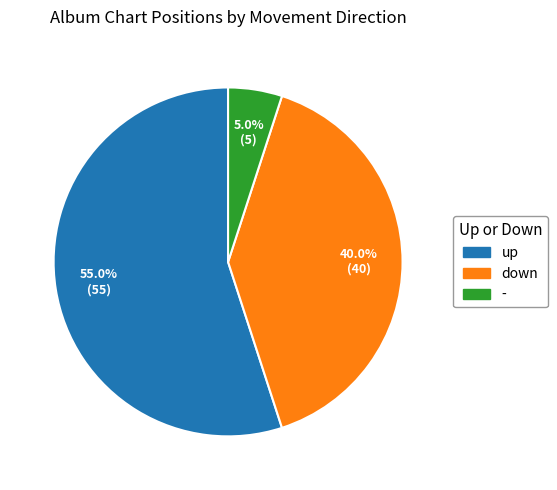

How many segments does this pie chart have?

3